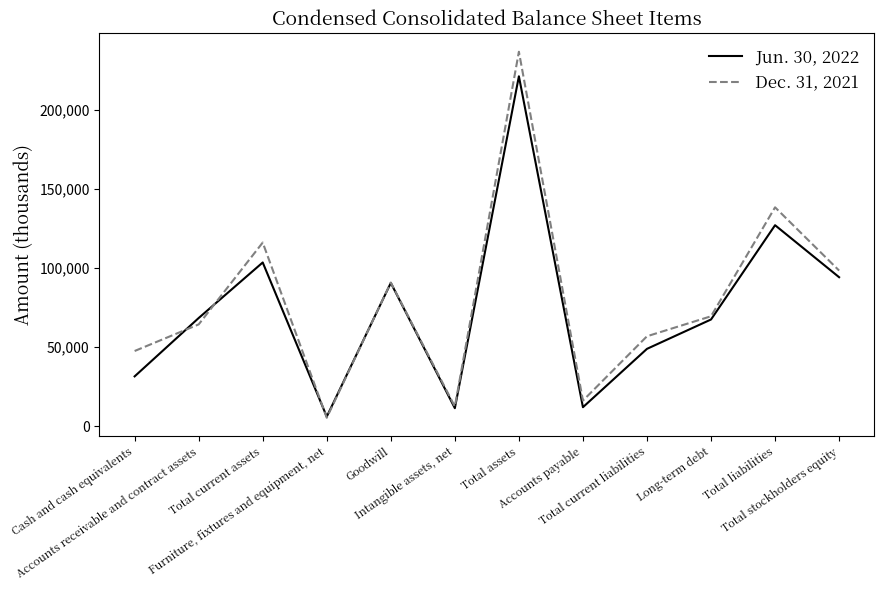

True or false: Jun. 30, 2022 has more than 0 points higher than both neighbors.

True